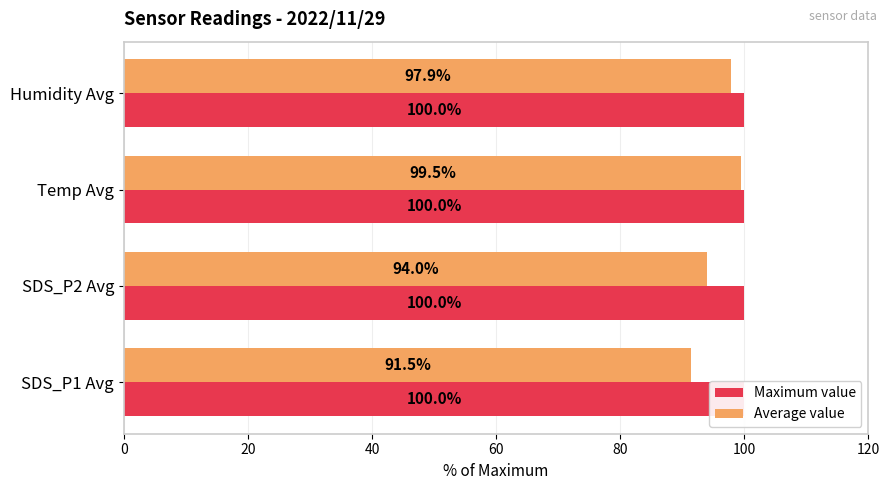

Which series has the widest spread of values?

Average value